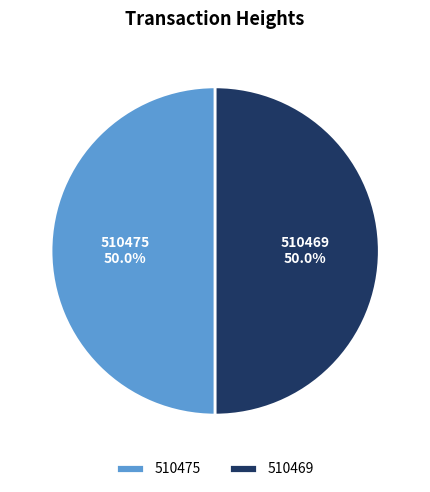

The 510469 slice represents 50% of the pie. True or false?

True